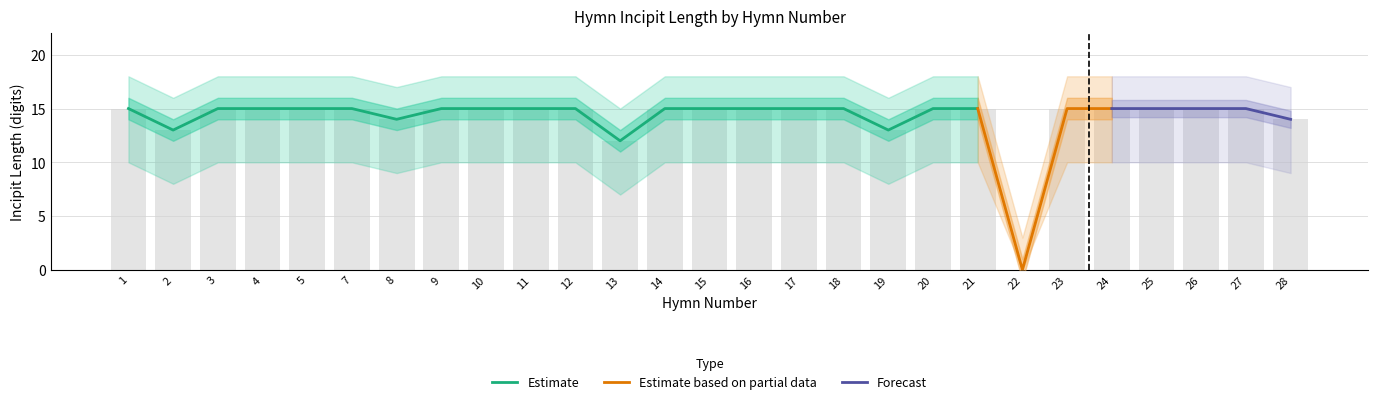

Which has a higher value, 15 or 13?

15